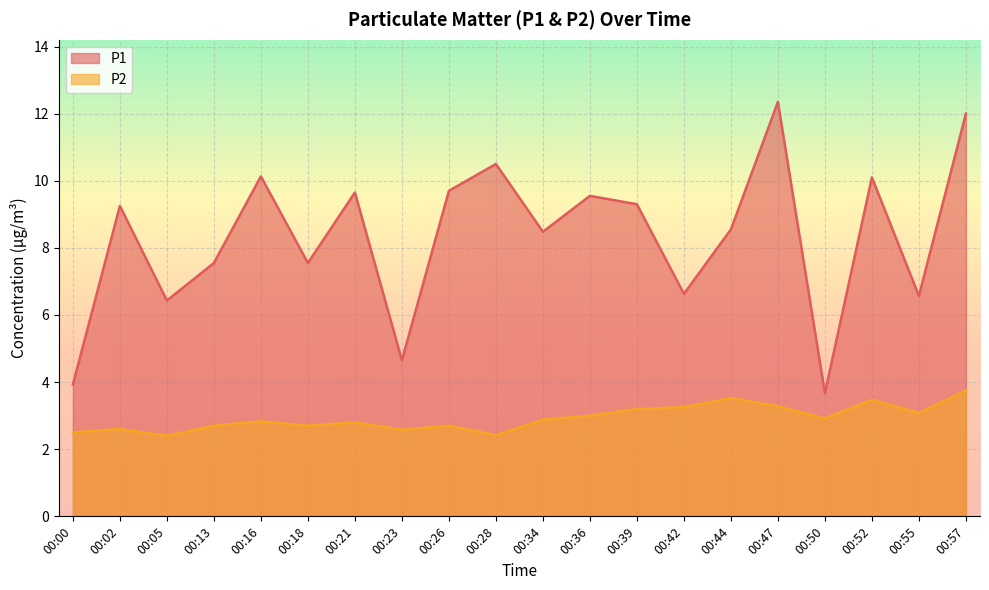

Which series changed the most between 00:28 and 00:47?

P1